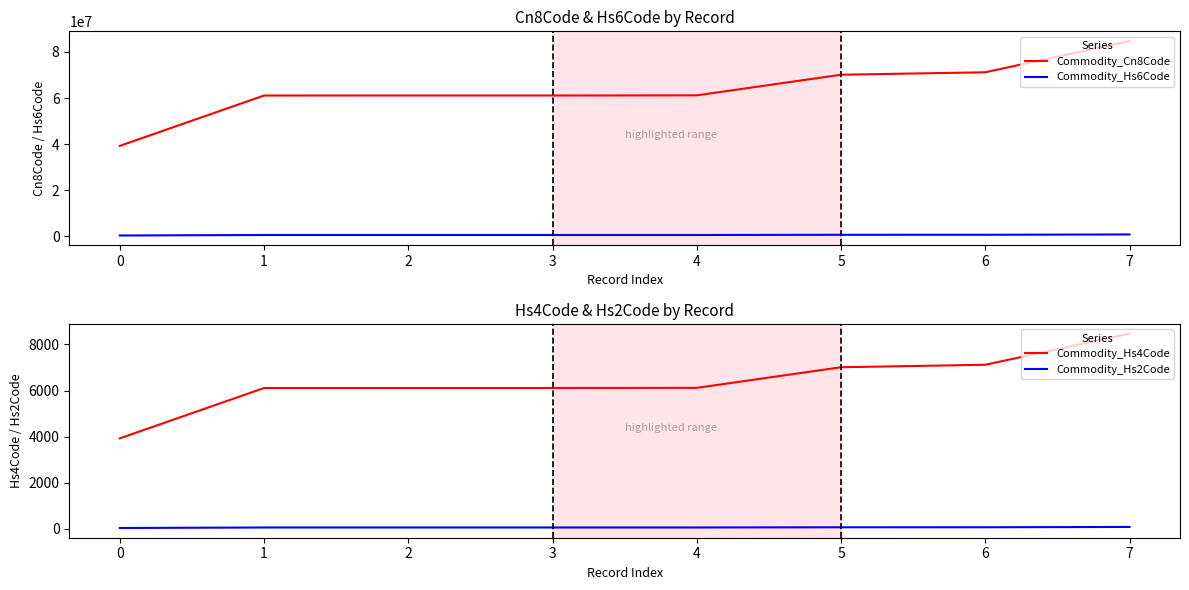

Is it true that Commodity_Hs2Code equals 84 at 1?

False